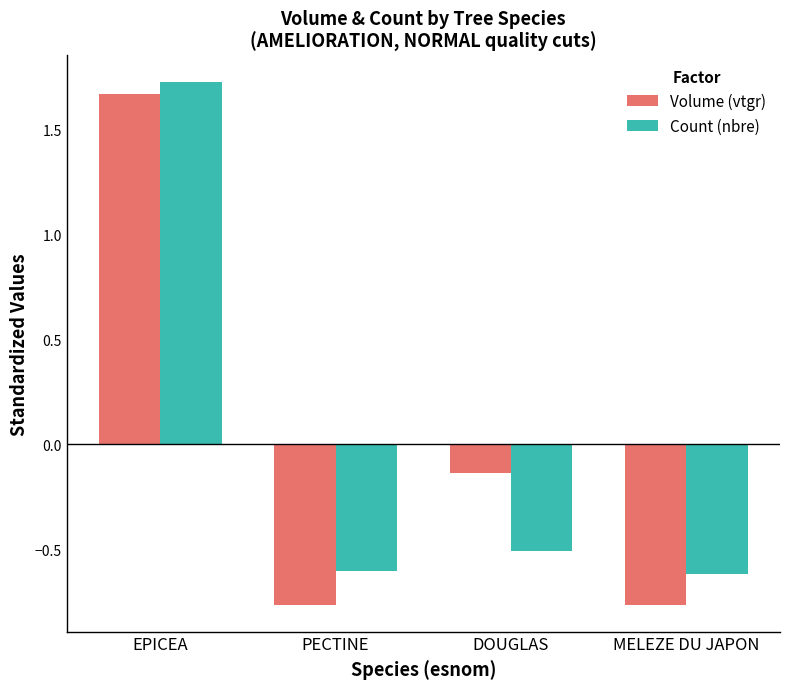

At how many categories does at least one series exceed 1?

1